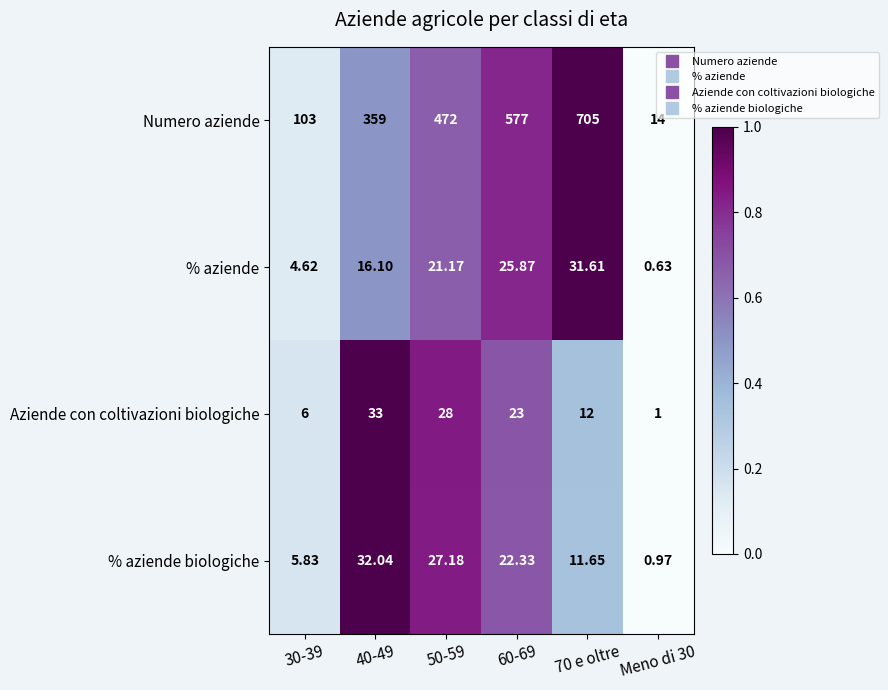

At which category is the sum across all series the highest?

70 e oltre